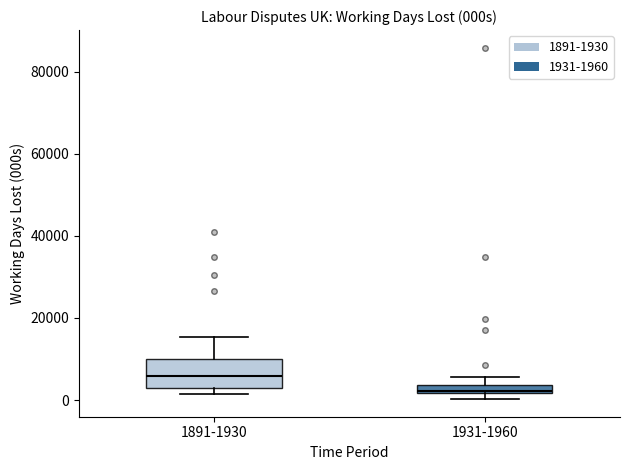

Which box's median line is the highest?

1891-1930